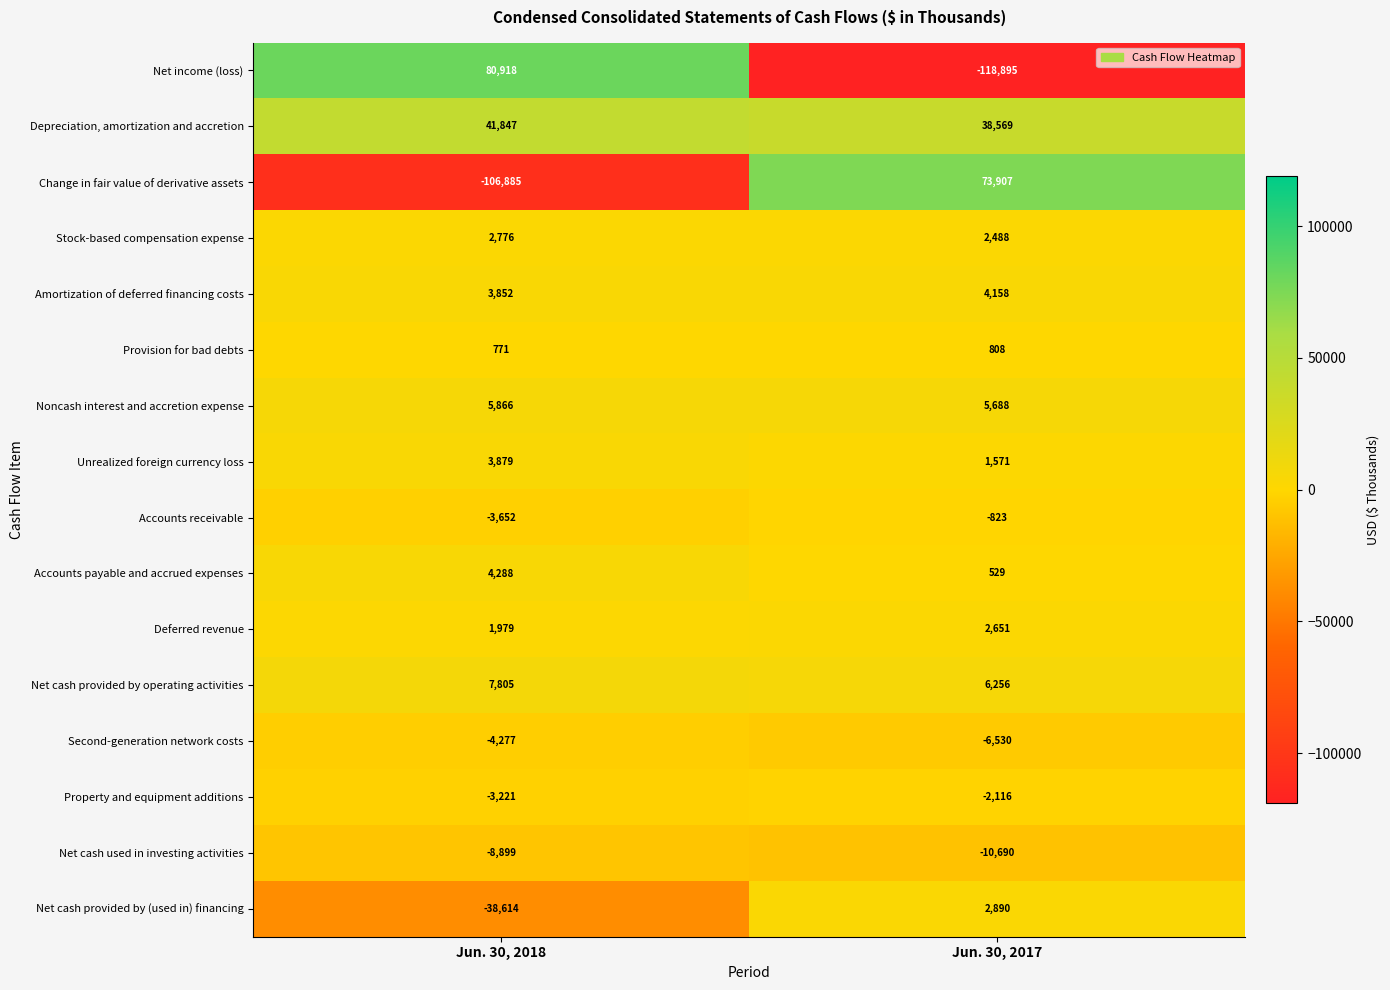

At which category is the sum across all series the highest?

Jun. 30, 2017